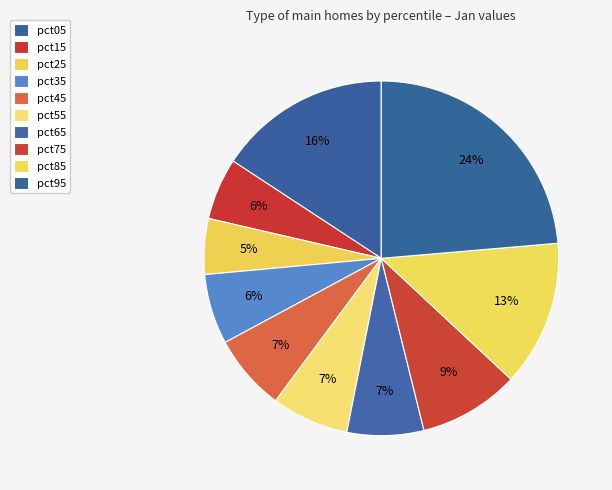

Count the number of slices in the pie.

10